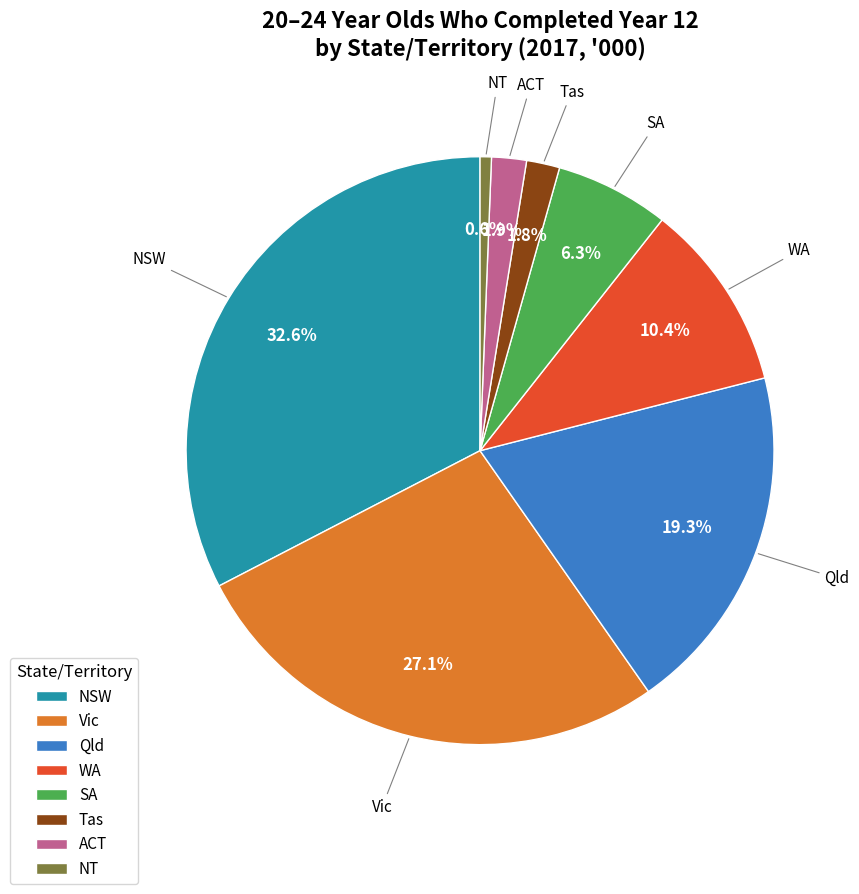

Does ACT account for over 50% of the chart?

No